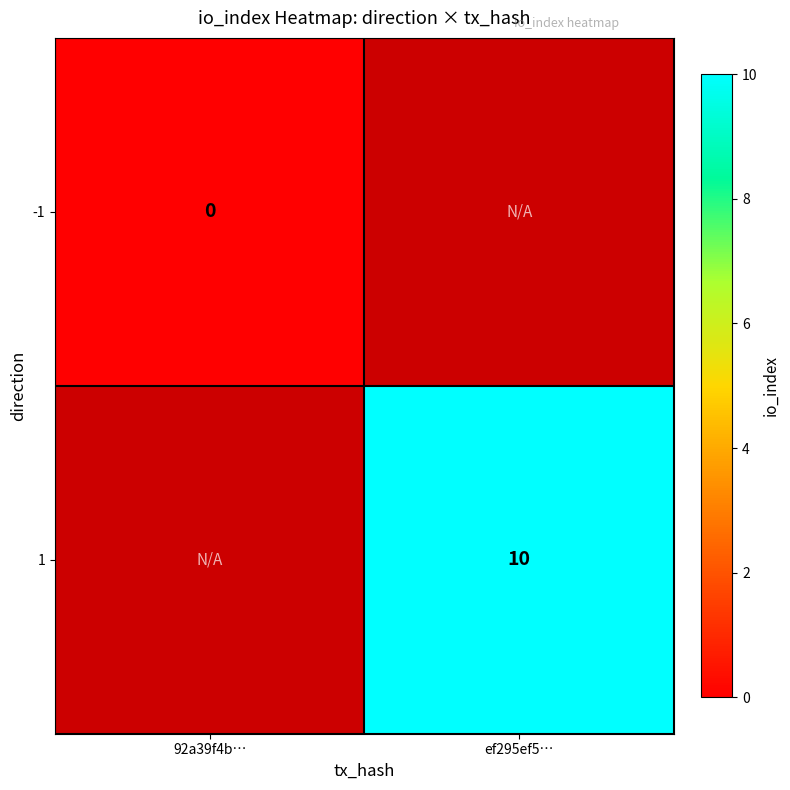

Is it true that 1 equals 10 at ef295ef5…?

True